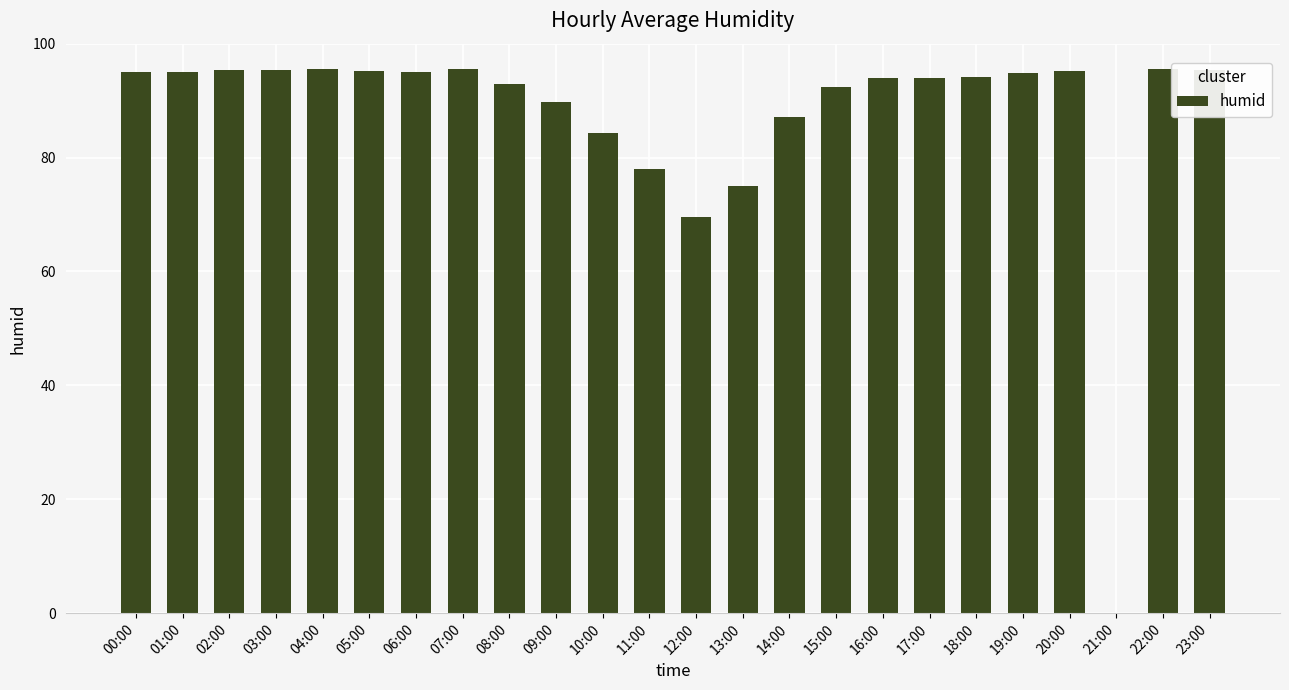

Where is the data nearest to the value 47?

12:00